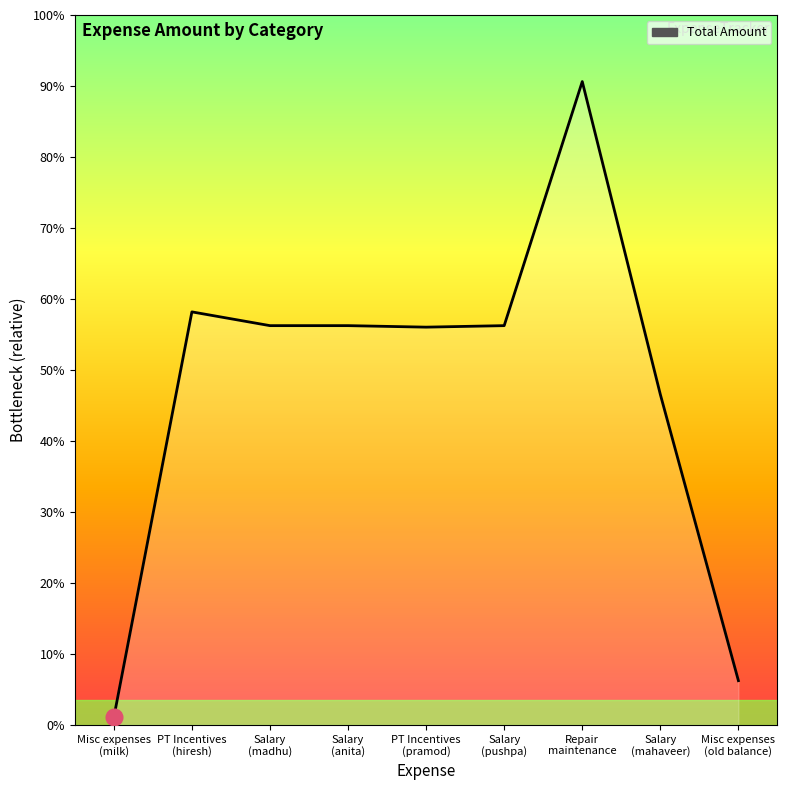

How many points are higher than both their immediate neighbors (excluding endpoints)?

2